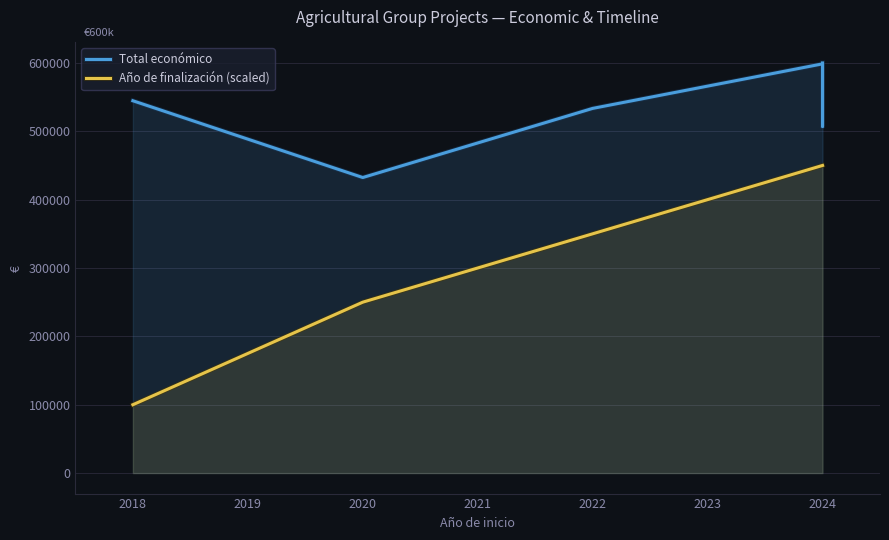

At 2019, list the series in order from smallest to largest.

Año de finalización (scaled), Total económico